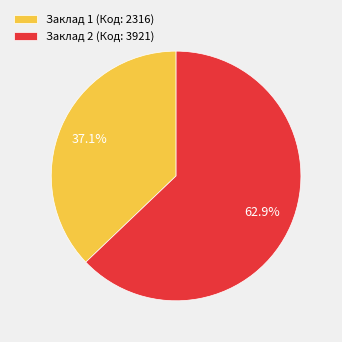

What is the smallest slice in the pie chart?

Заклад 1 (Код: 2316)